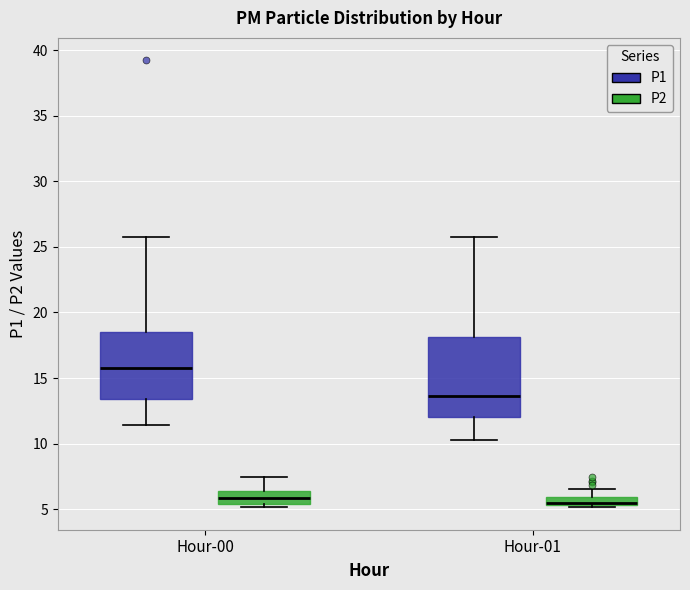

Which box's median line is the highest?

Hour-00 (P1)